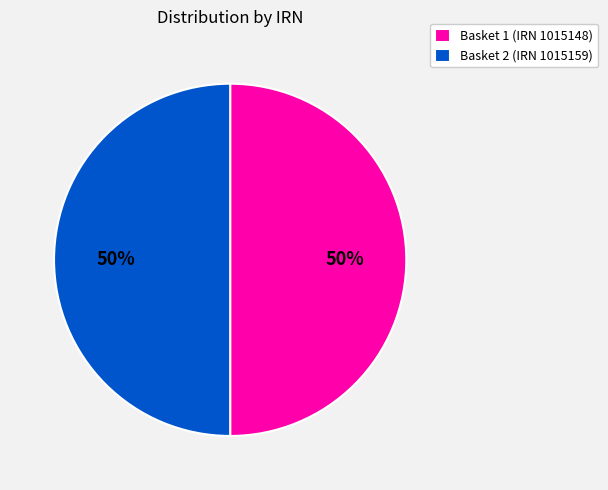

Is the sum of Basket 2 (IRN 1015159) and Basket 1 (IRN 1015148) greater than half?

Yes